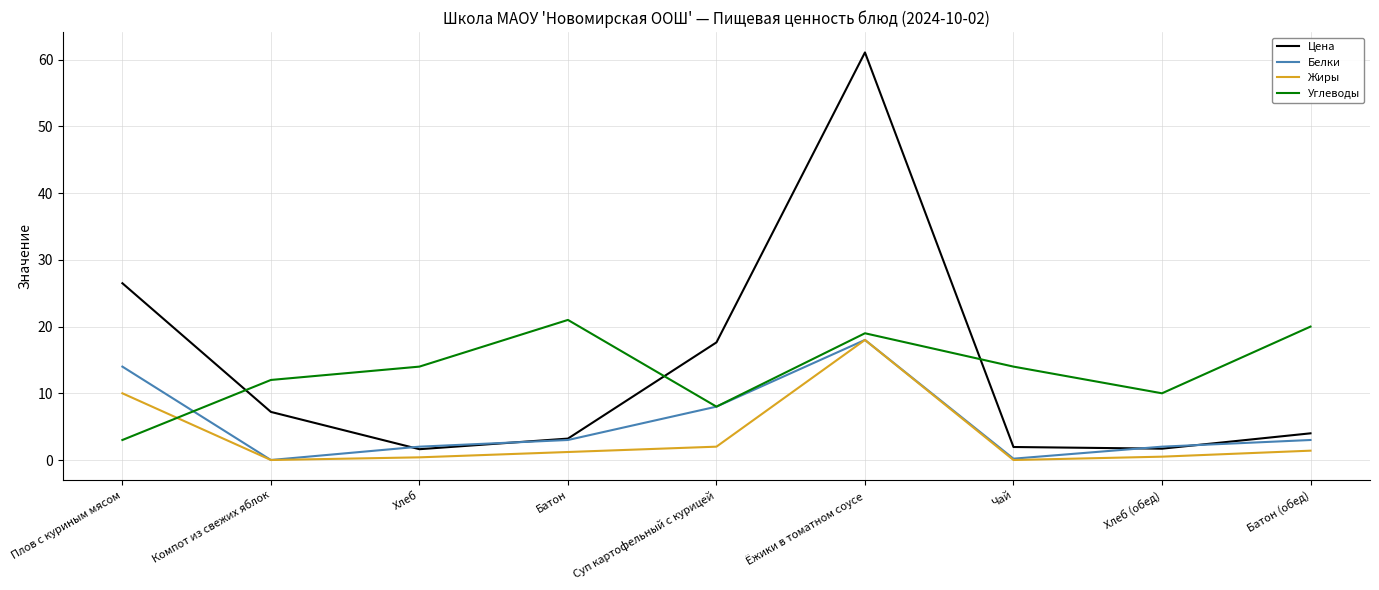

Between Ёжики в томатном соусе and Батон (обед), which series saw the biggest shift?

Цена